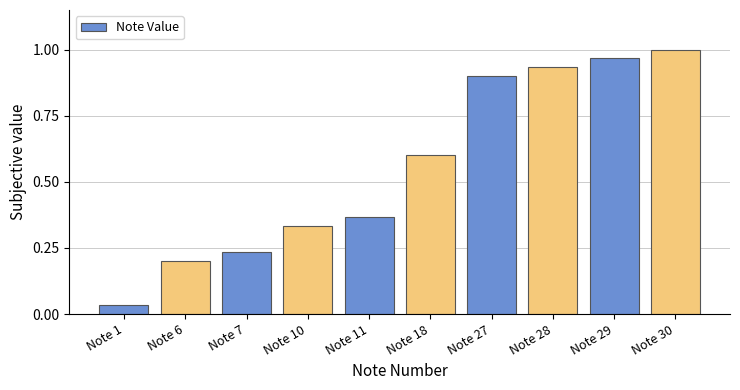

What is the change in value from Note 7 to Note 18?

+0.4